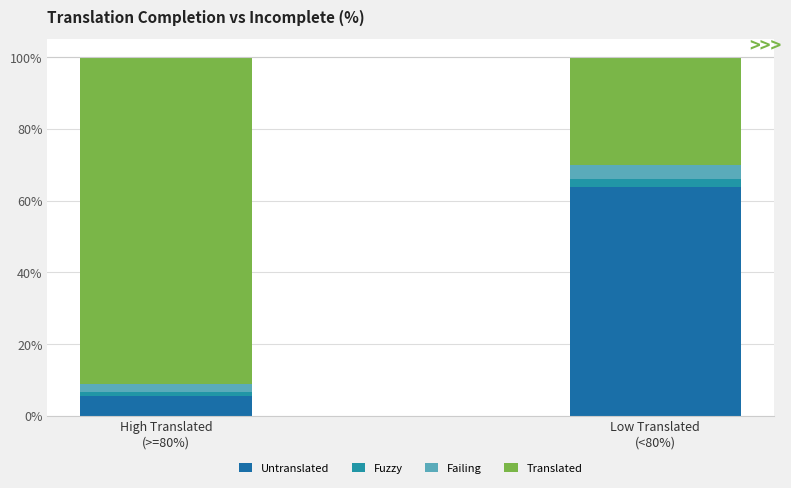

What are all the series names shown in the legend?

Untranslated, Fuzzy, Failing, Translated